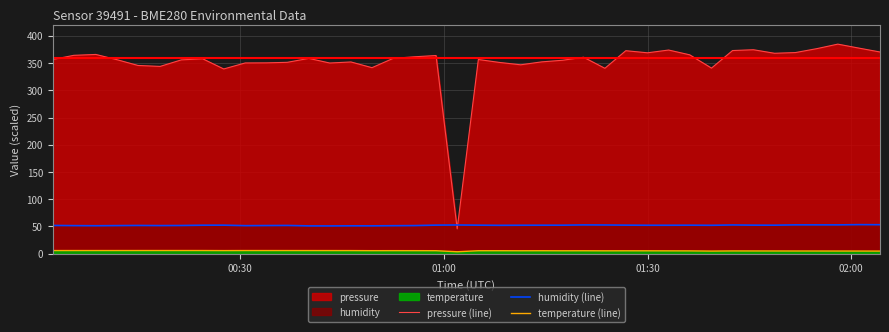

True or false: temperature (line) has more than 1 interior local peaks.

True